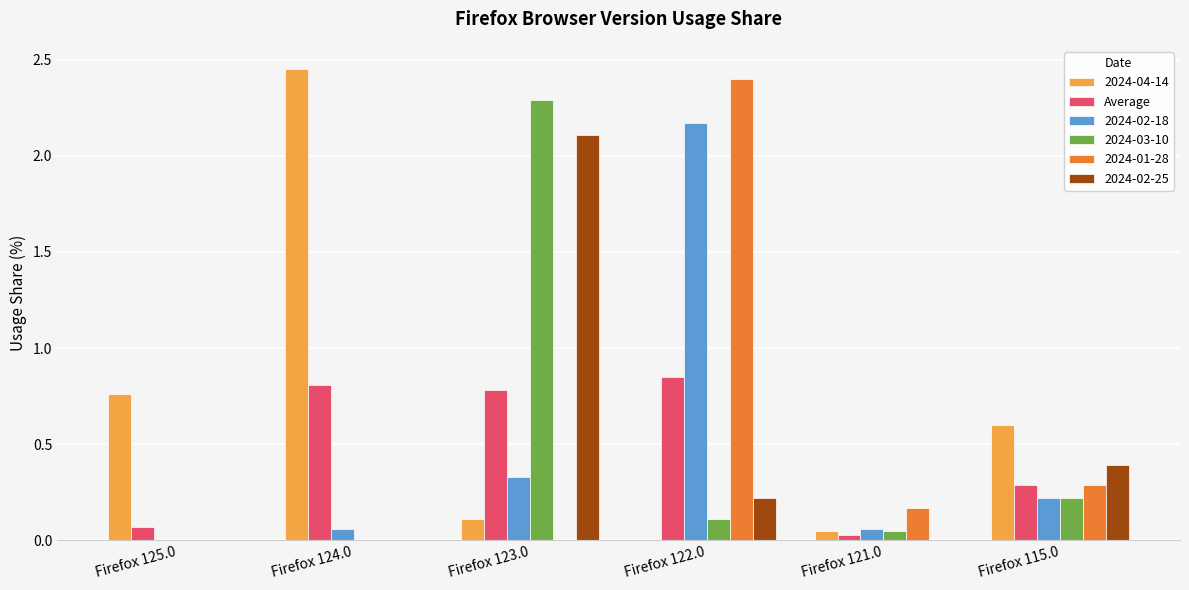

What is the sum of the 2024-03-10 values at Firefox 125.0 and Firefox 123.0?

2.3